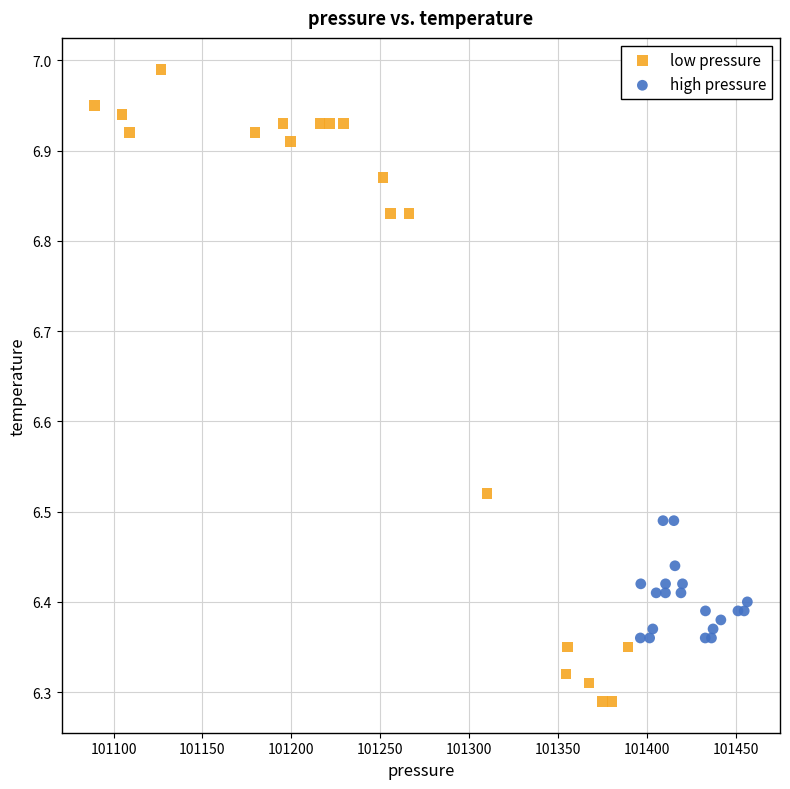

What are all the series names shown in the legend?

low pressure, high pressure